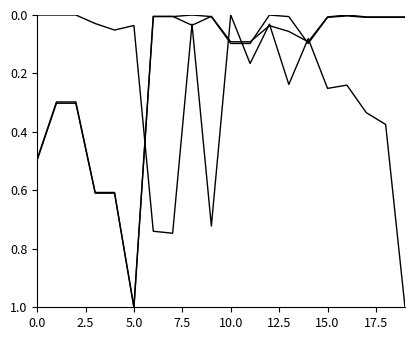

Is this an area chart (filled region under the line)?

No